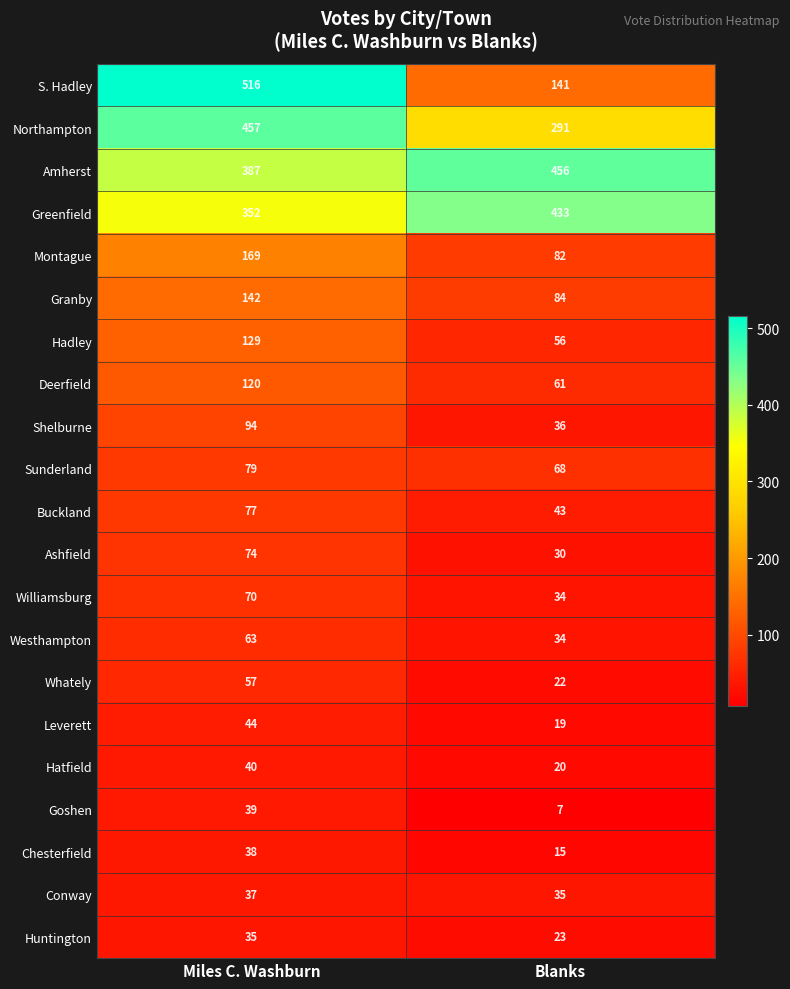

What is the average value of the Granby series?

113